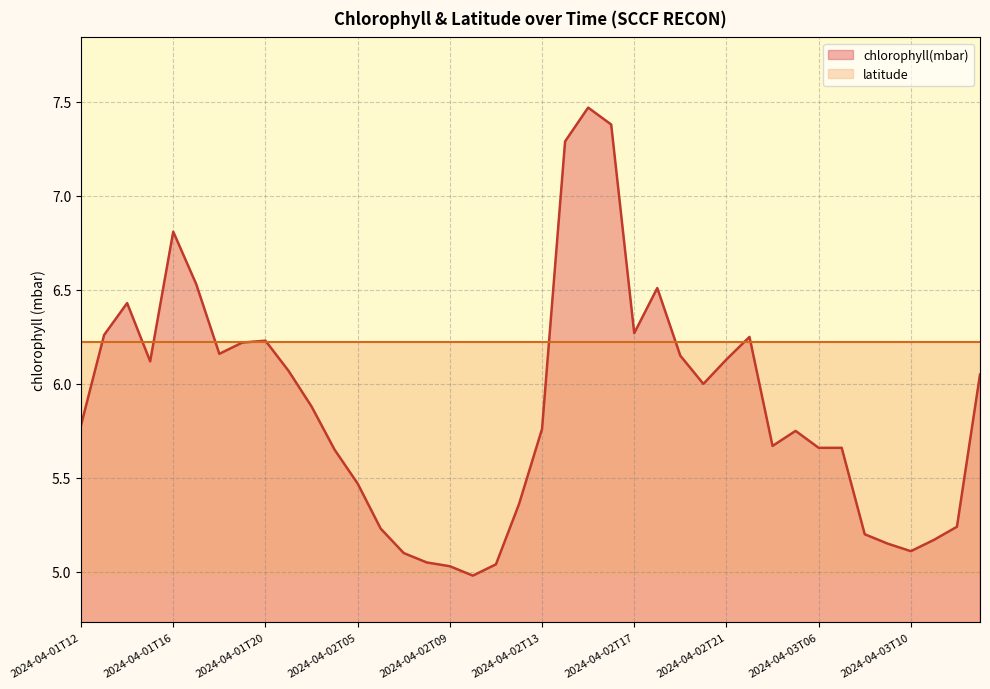

What is the ratio of the value at 2024-04-03T07 to the value at 2024-04-02T14?

0.8